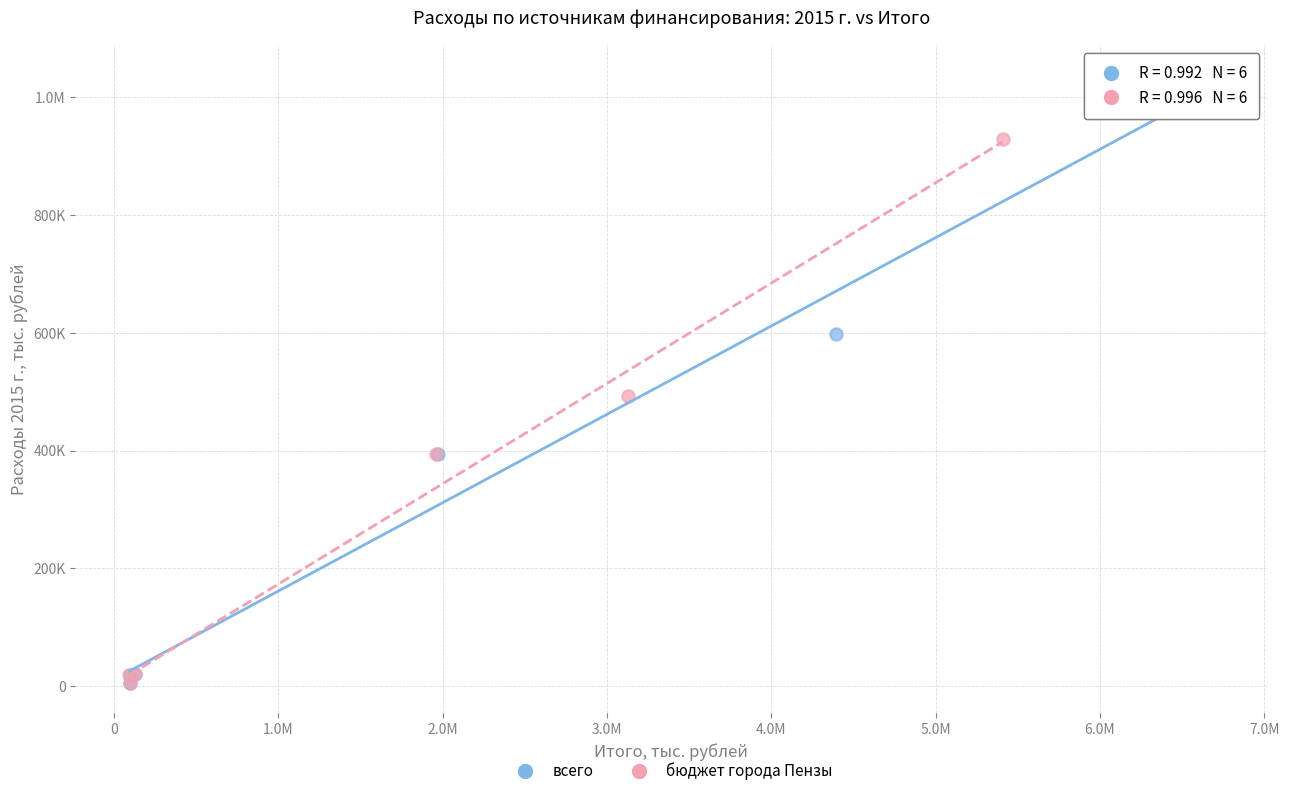

What are all the series names shown in the legend?

всего, бюджет города Пензы